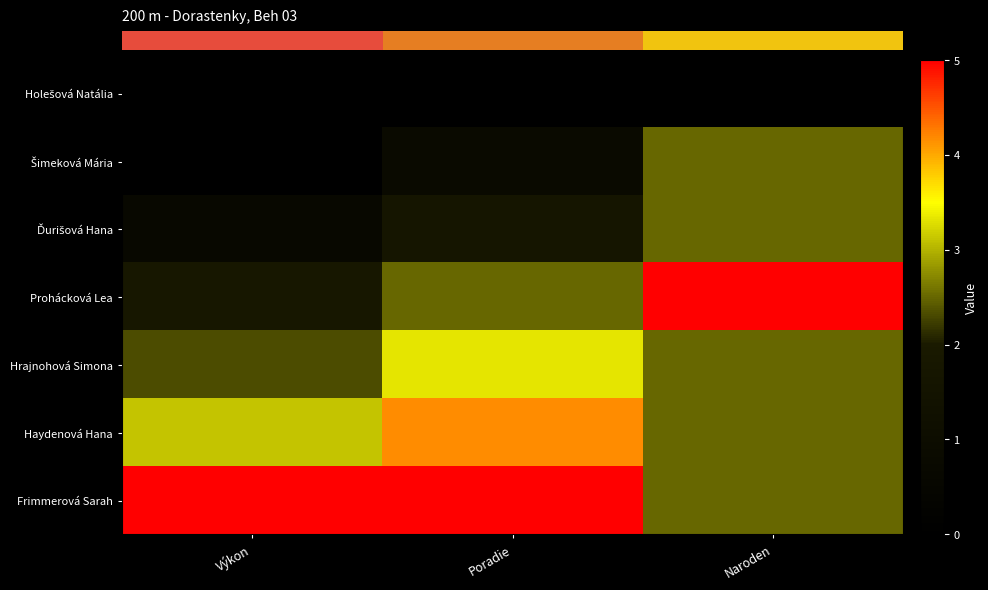

Which category has the lowest value across all series?

Výkon